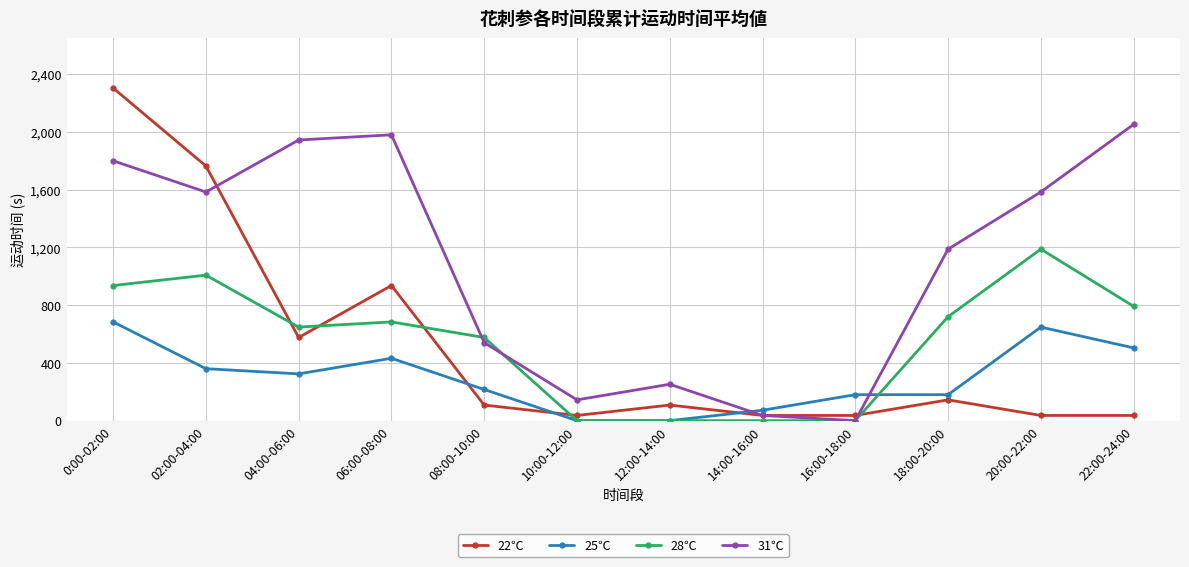

What is the spread (max minus min) of values at 12:00-14:00?

252